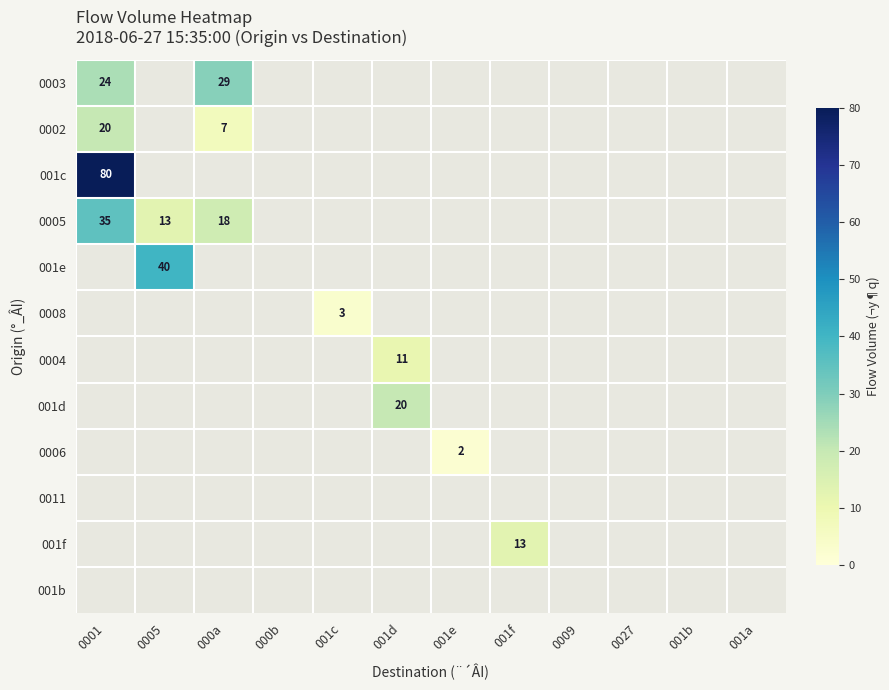

The value of 0008 at 001c is 5. True or false?

False